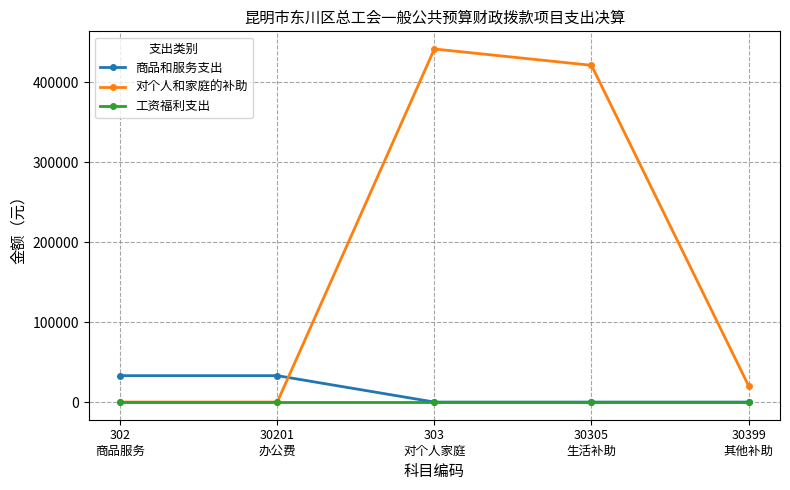

Which label corresponds to the largest value in the chart?

303
对个人家庭